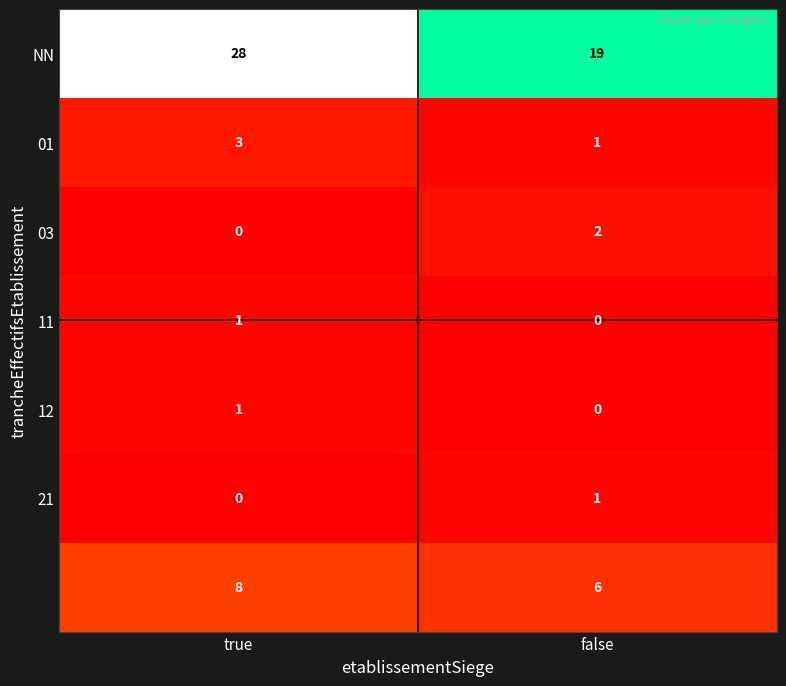

What is the total value across all series at true?

41